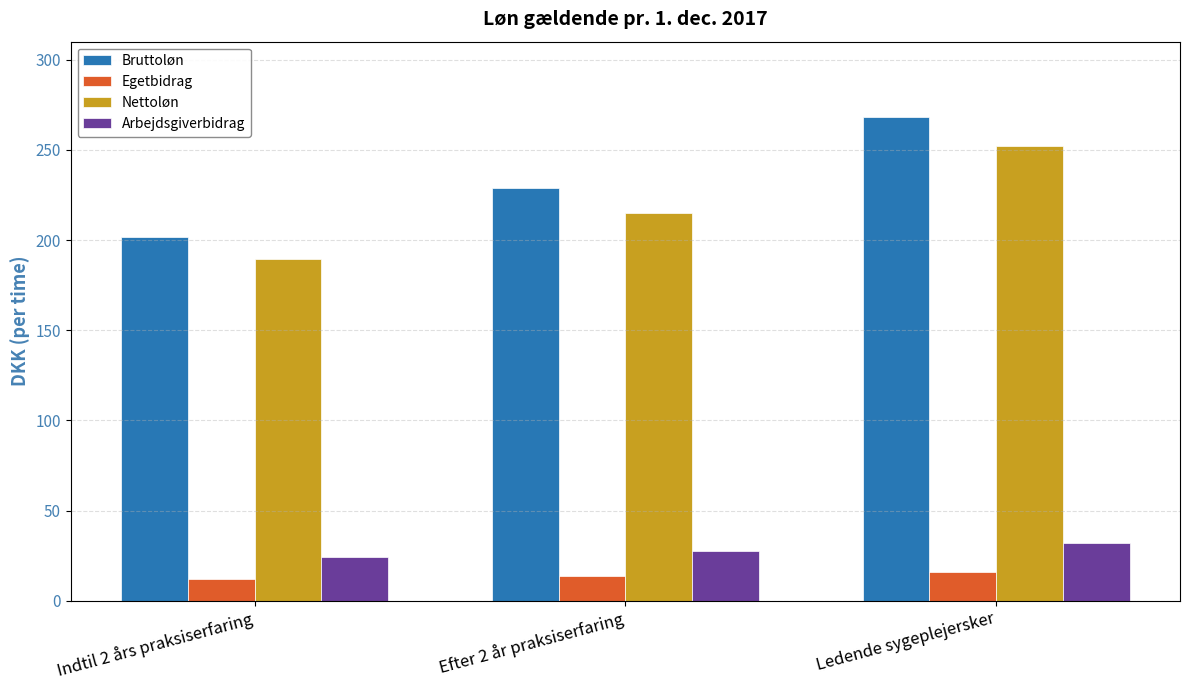

How many data points in Egetbidrag are above 13?

2